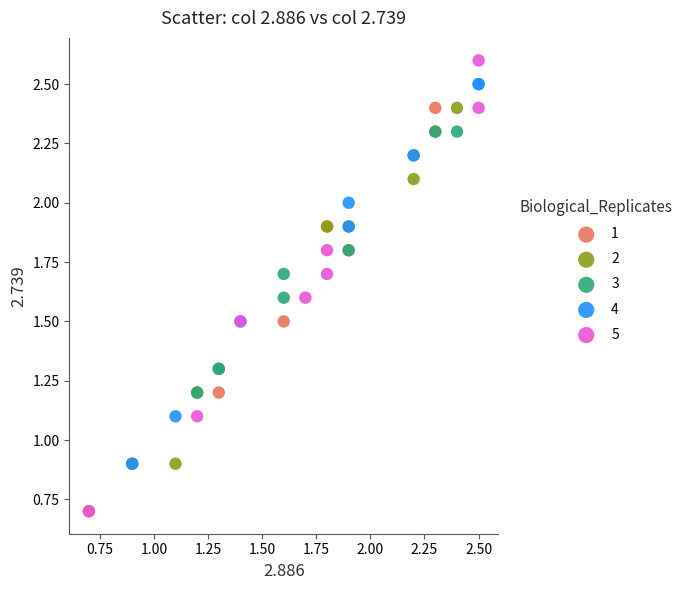

Which series contains the highest Y value?

5